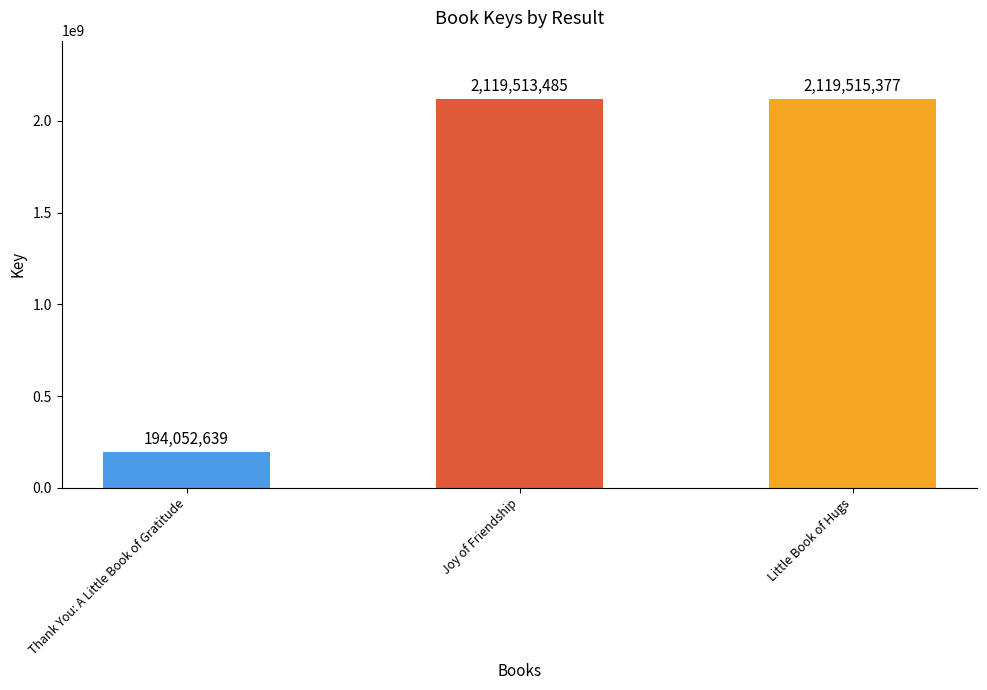

What is the approximate value at Thank You: A Little Book of Gratitude, to the nearest 50?

194052650